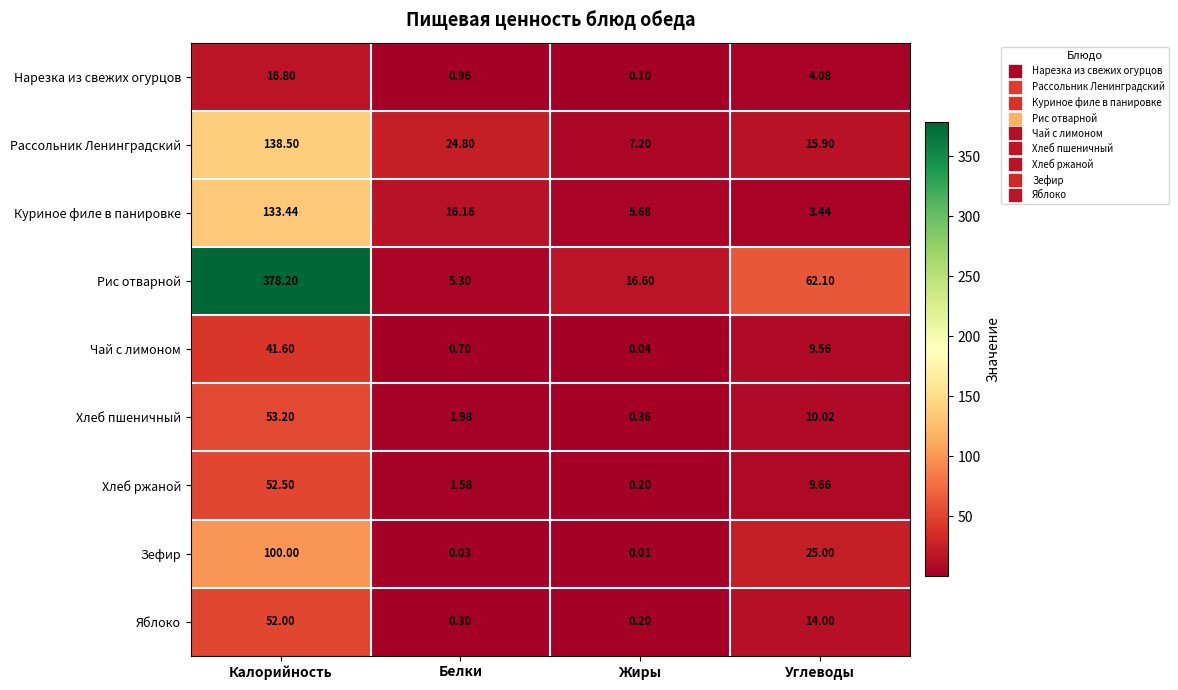

Where is Рис отварной nearest to the value 191?

Углеводы